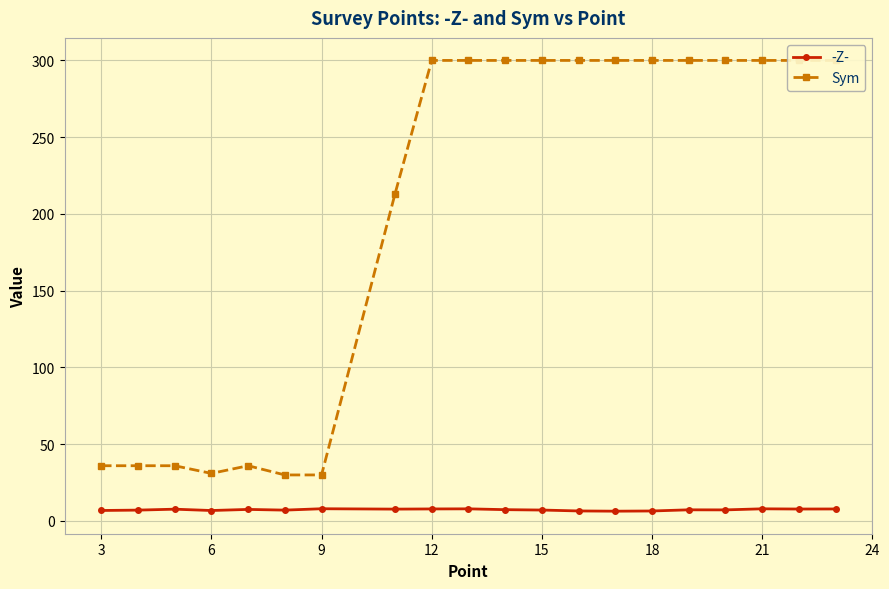

True or false: -Z- has more than 1 interior local peaks.

True